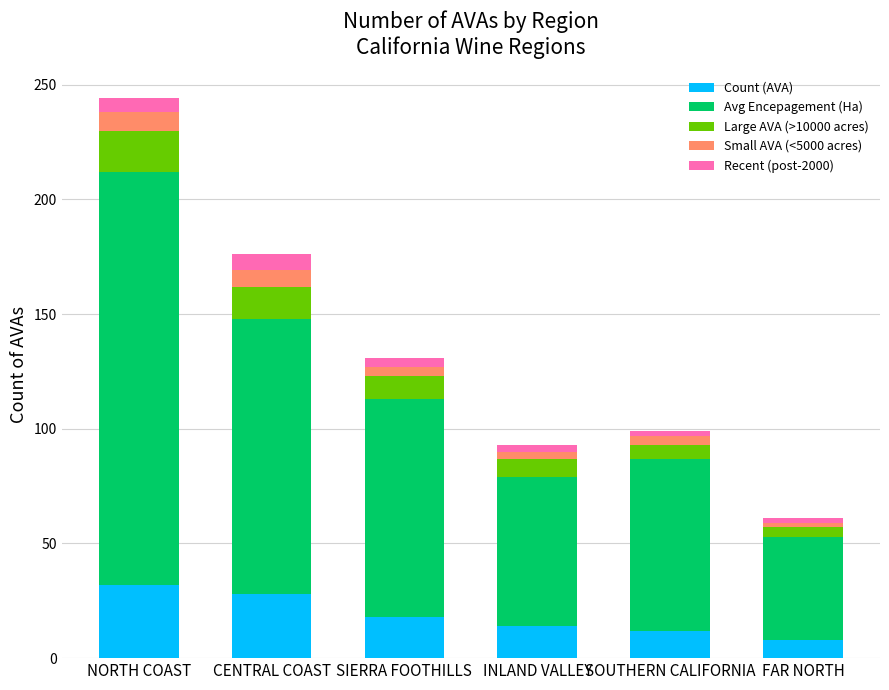

What is the lowest value of the Count (AVA) series?

8